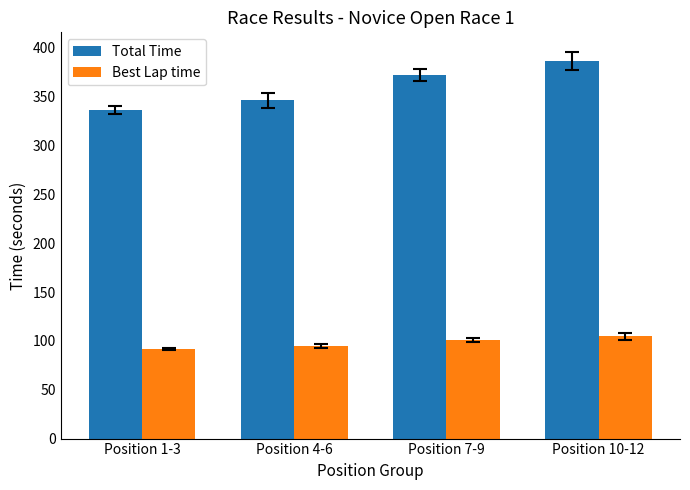

What is the greatest value displayed?

386.8